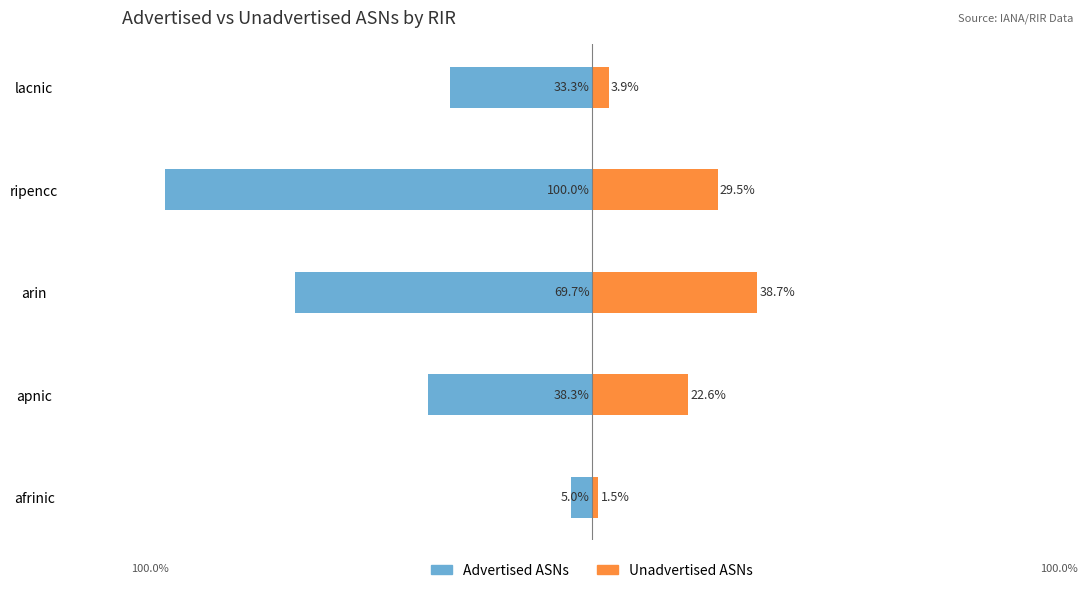

What is the sum of all Advertised ASNs values?

-246.3